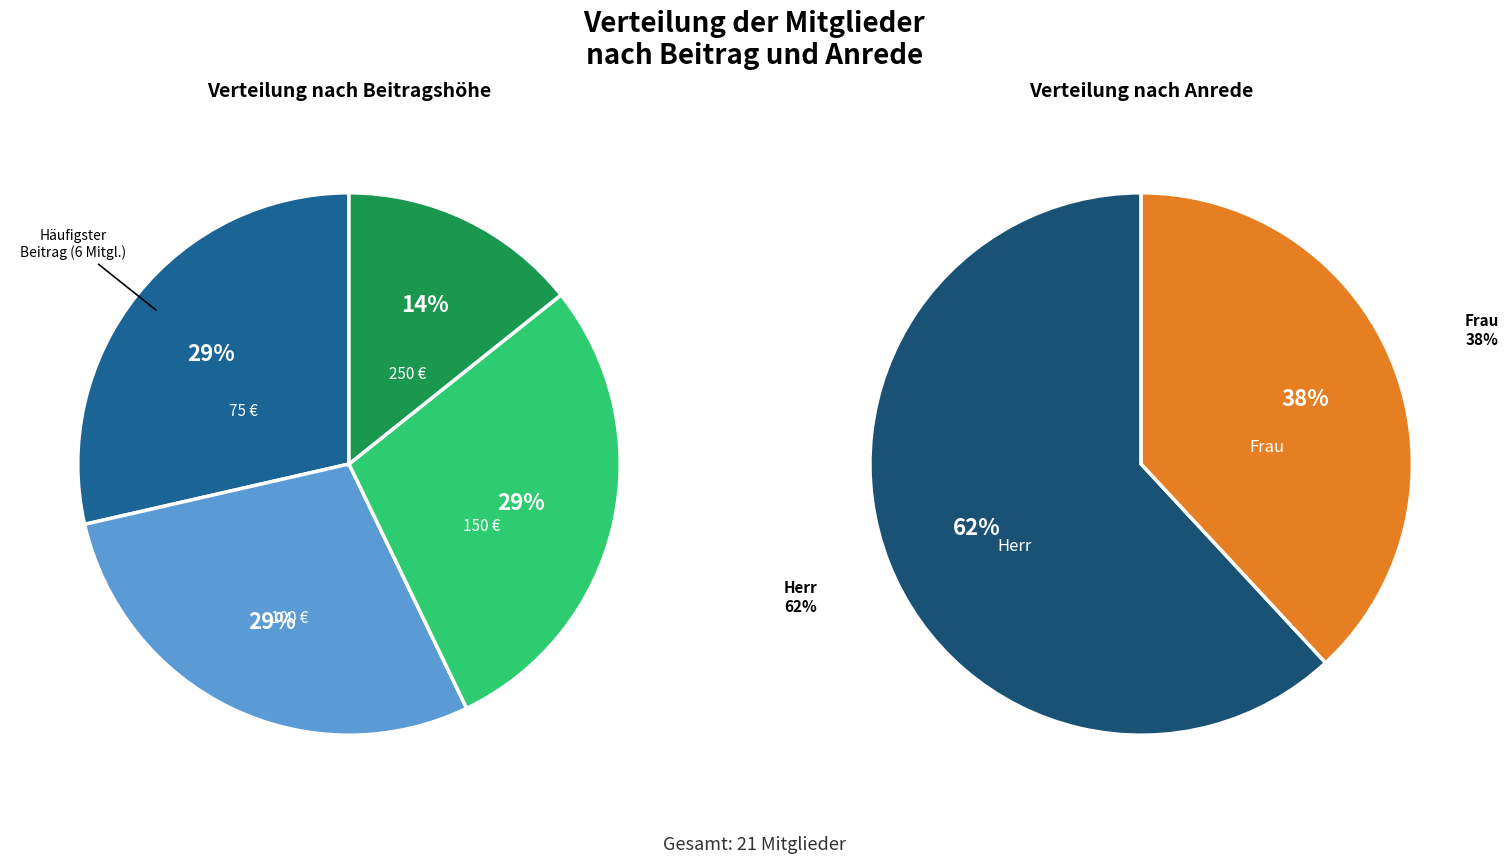

True or false: 100 accounts for 28% of the total.

False